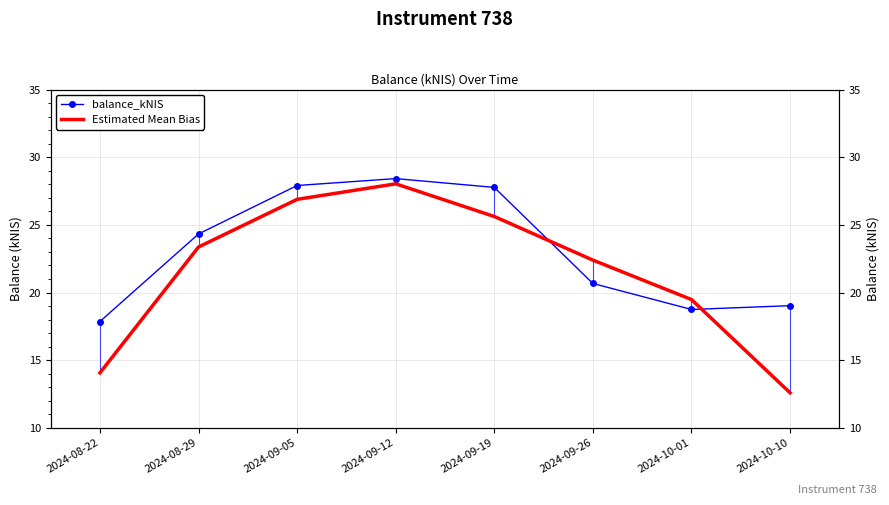

Rank the series at 2024-09-26 from highest to lowest value.

Estimated Mean Bias, balance_kNIS